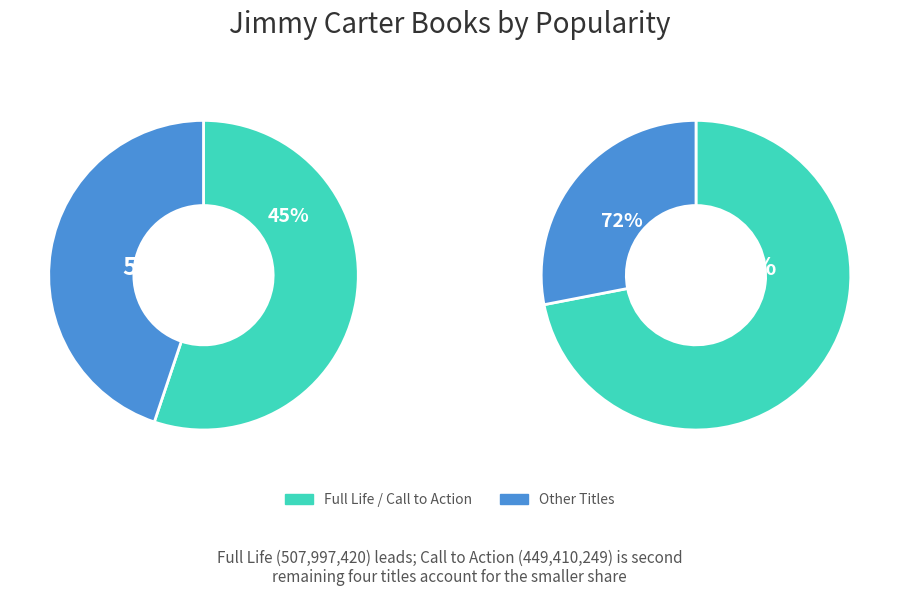

Does Beyond the White House account for over 50% of the chart?

No